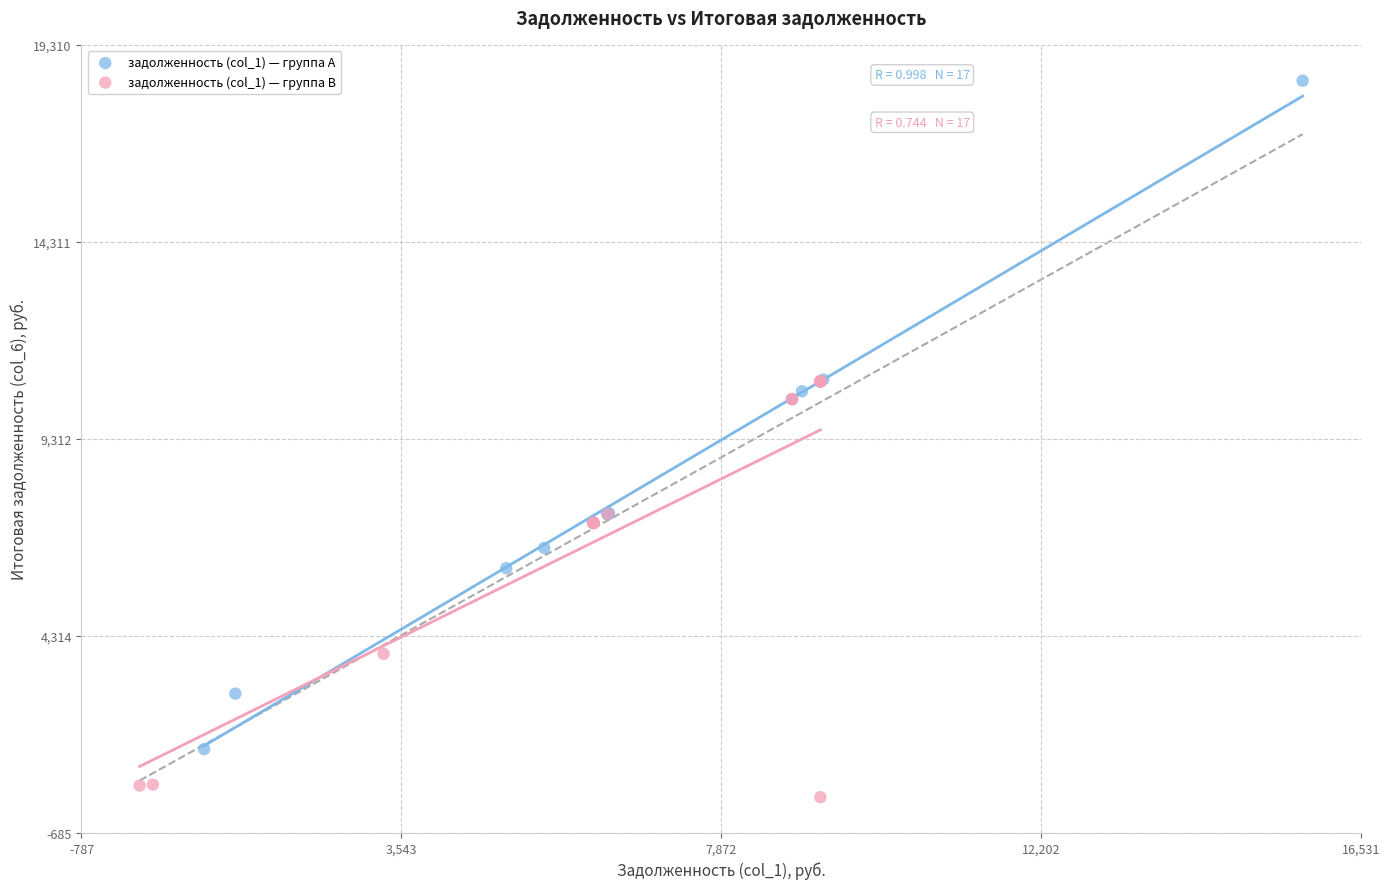

Which series contains the highest Y value?

задолженность (col_1) — группа A